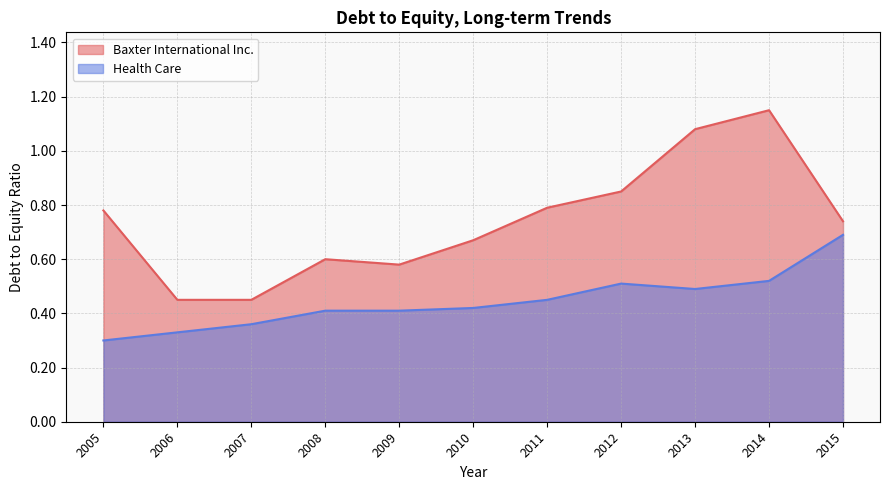

Is the value of Baxter International Inc. at 2014 greater than the value of Health Care at 2011?

Yes